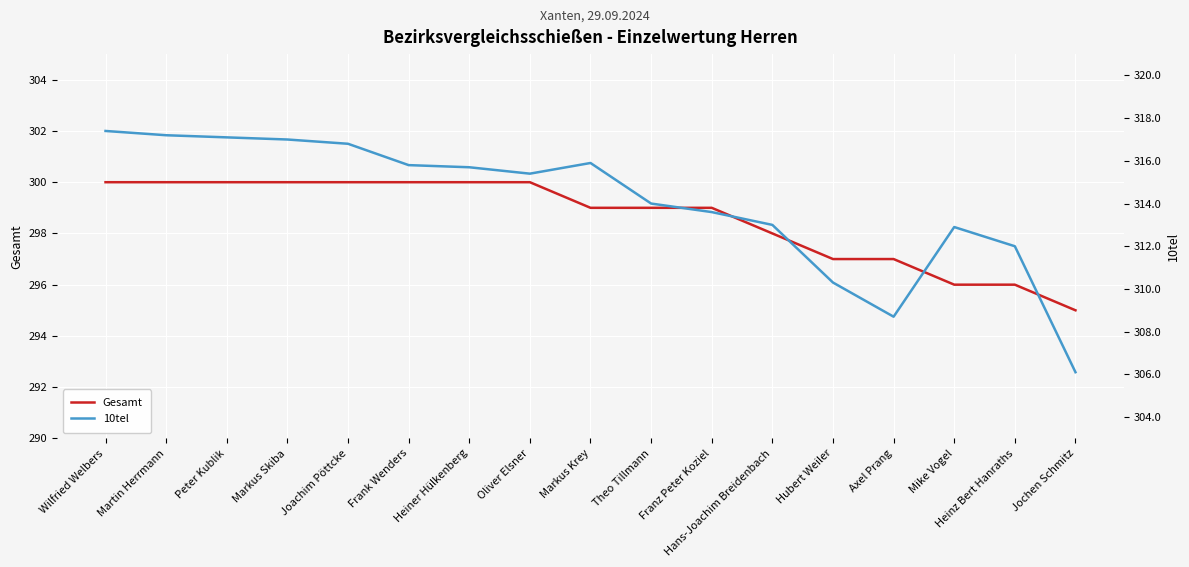

Rank the series at Heiner Hülkenberg from highest to lowest value.

10tel, Gesamt